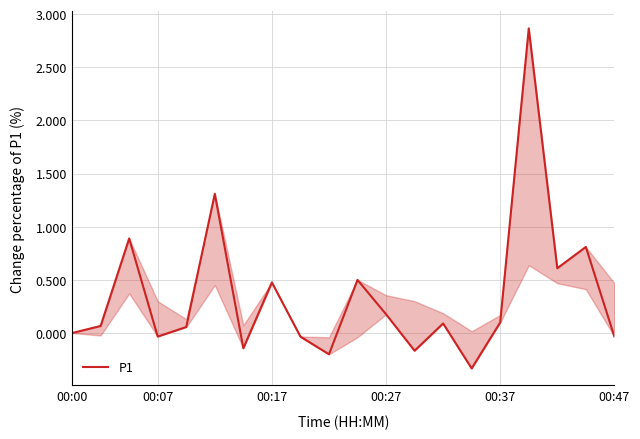

The chart shows a value of 0.1 at 00:37. True or false?

True